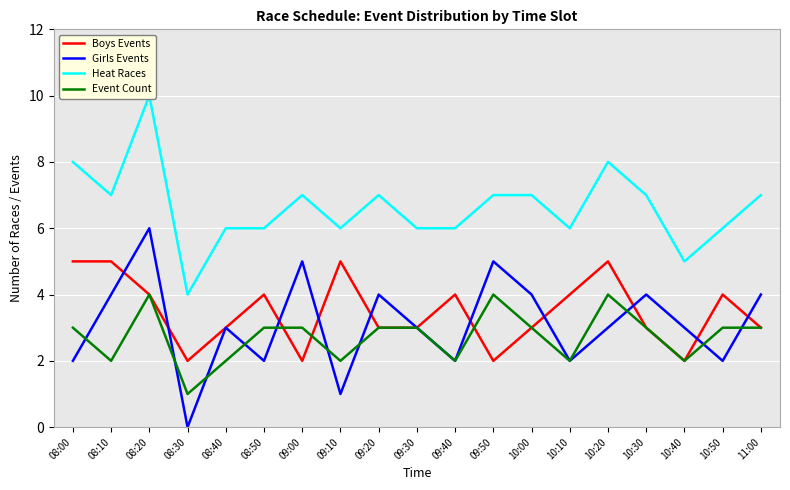

At which label does Heat Races first exceed 7?

08:00